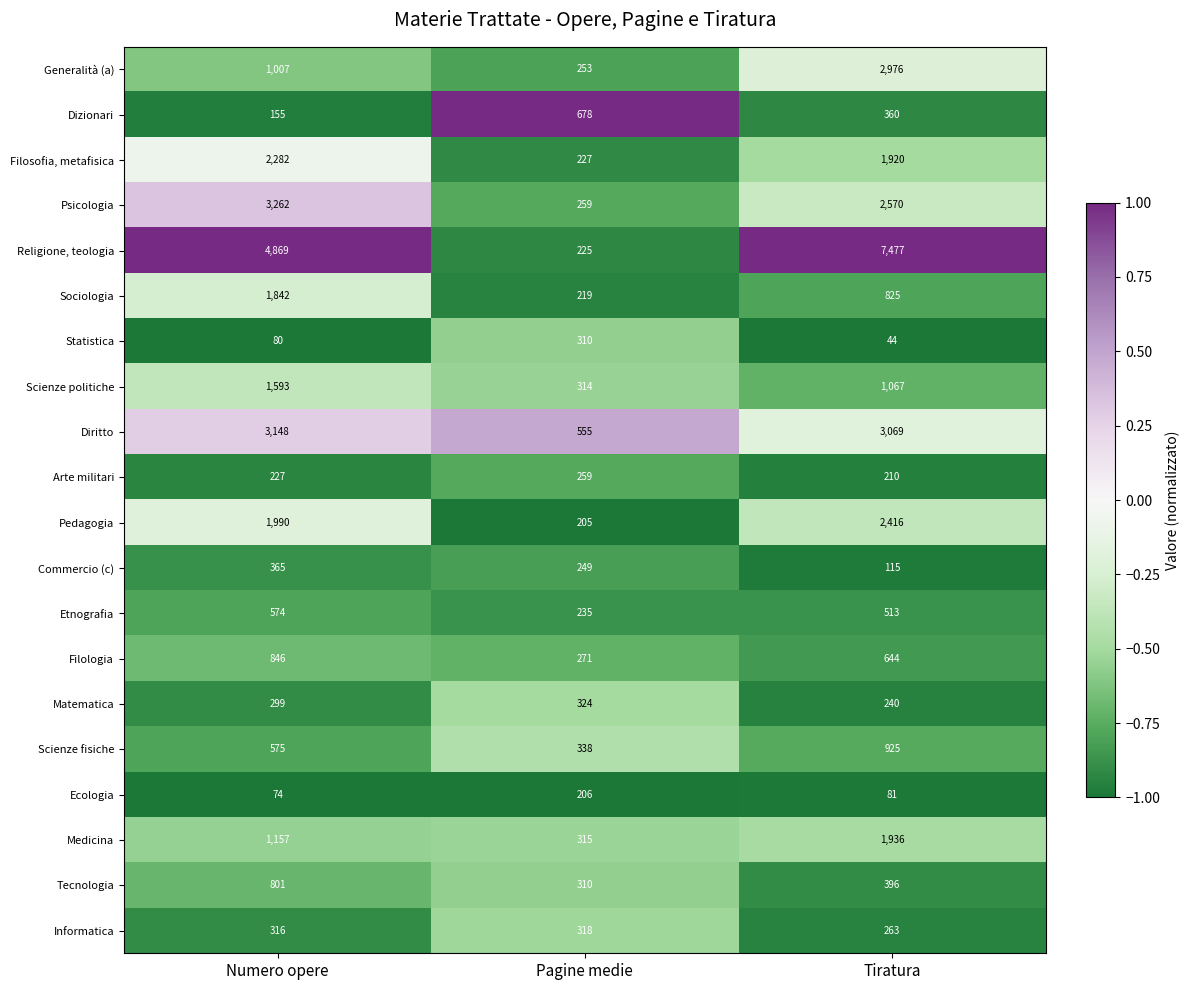

The value of Pedagogia at Pagine medie is 205. True or false?

True